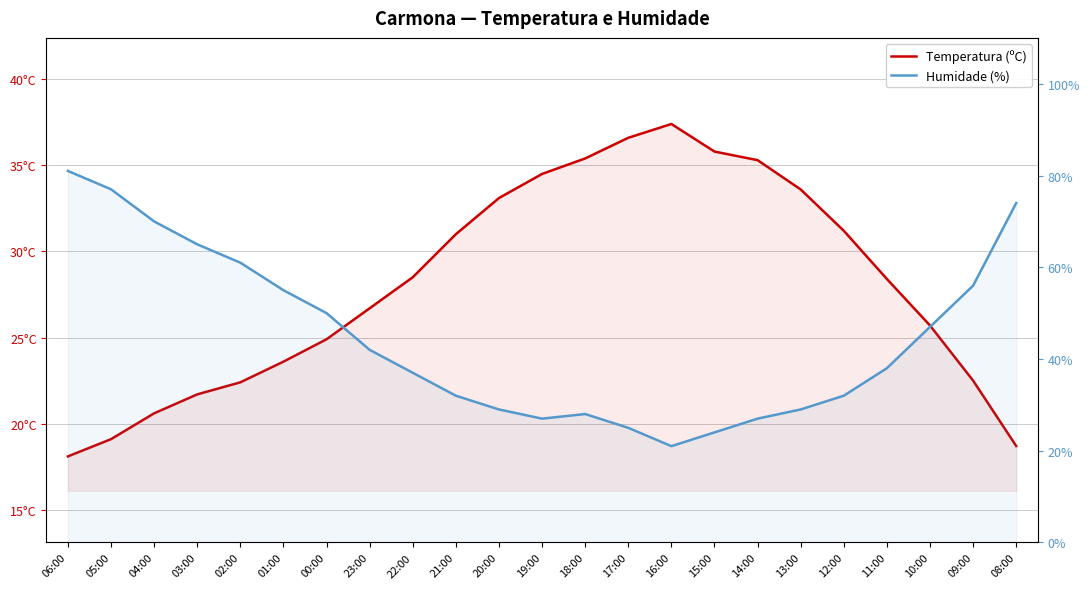

Between 21:00 and 11:00, which is larger?

21:00